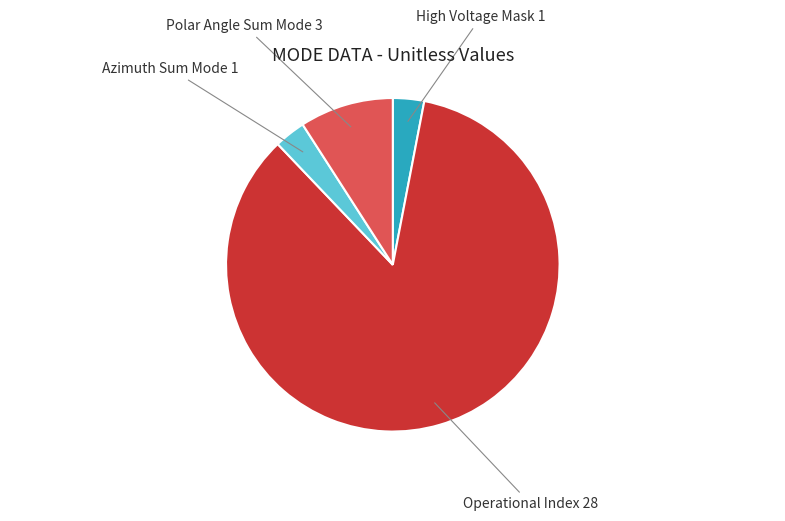

The Polar Angle Sum Mode slice represents 9% of the pie. True or false?

True